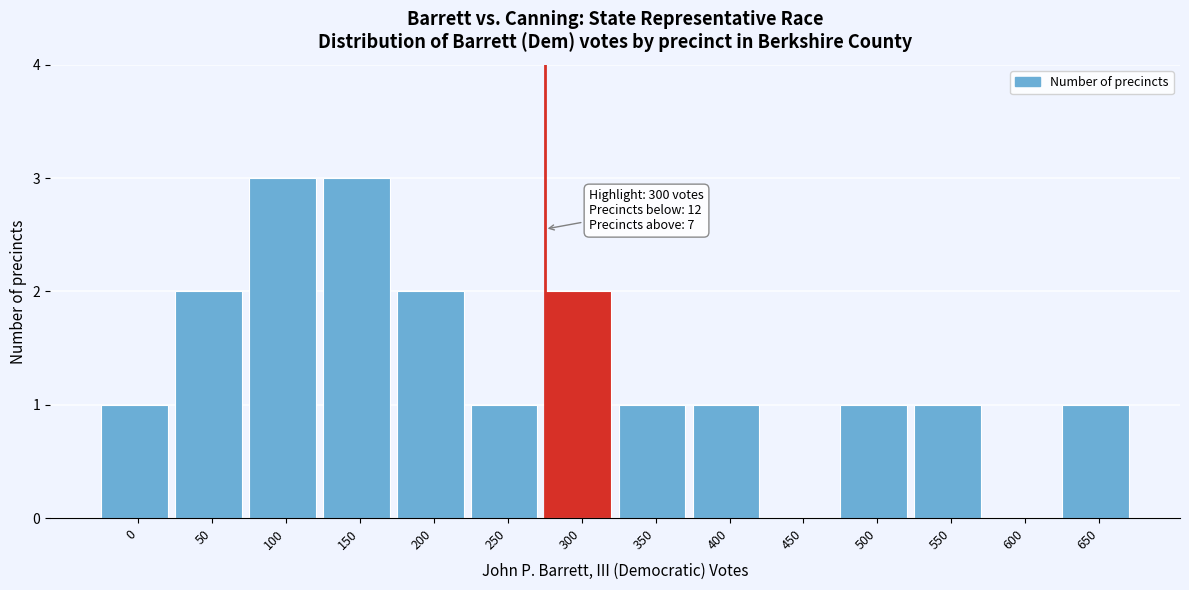

Reading left to right, what are all the values shown in this chart?

0=1	50=2	100=3	150=3	200=2	250=1	300=2	350=1	400=1	450=0	500=1	550=1	600=0	650=1